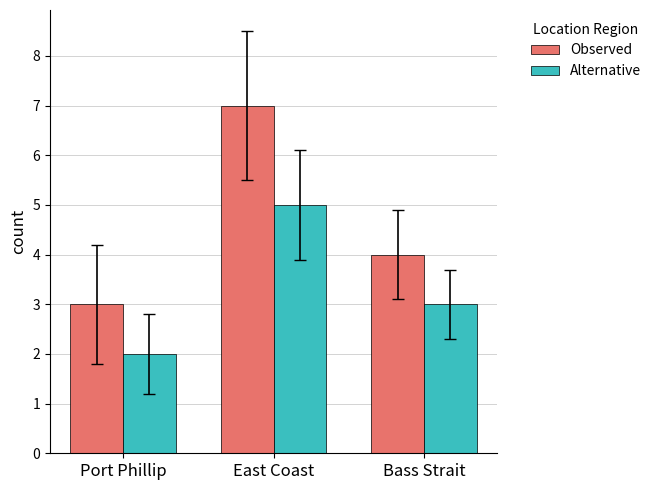

What is the value of the Observed bar at the 1st from the left?

3